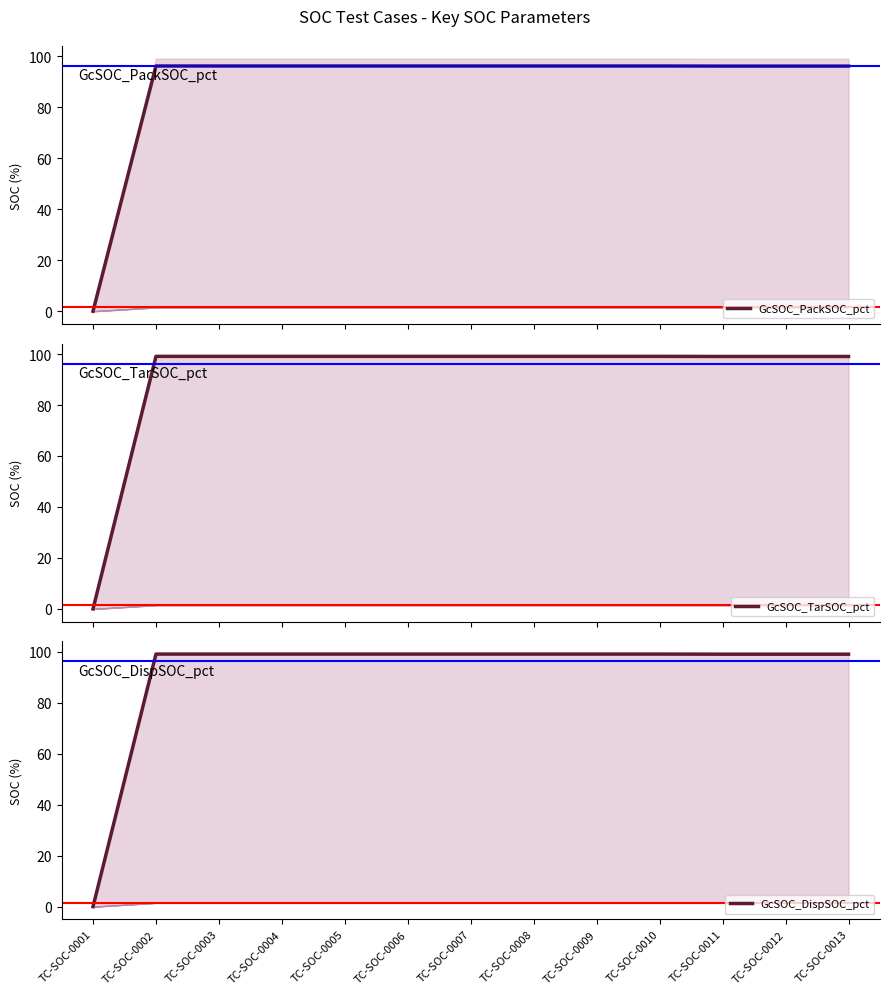

What is the value of the GcSOC_PackSOC_pct point at the 5th from the left?

96.2